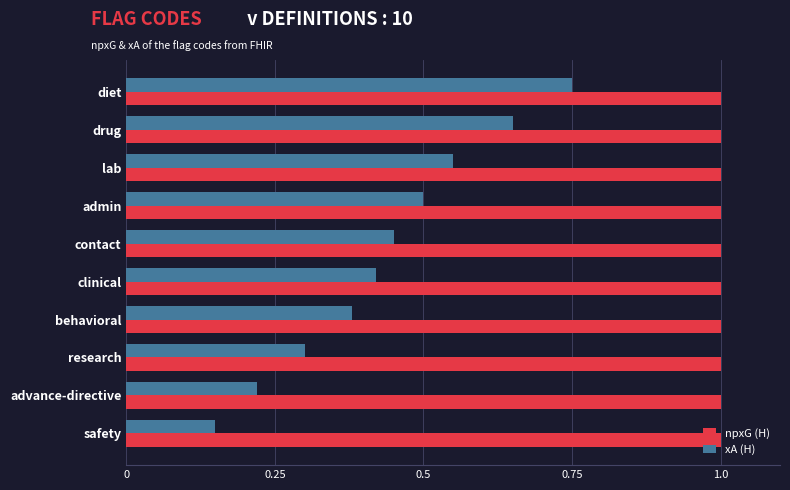

Which series has the widest spread of values?

xA (H)